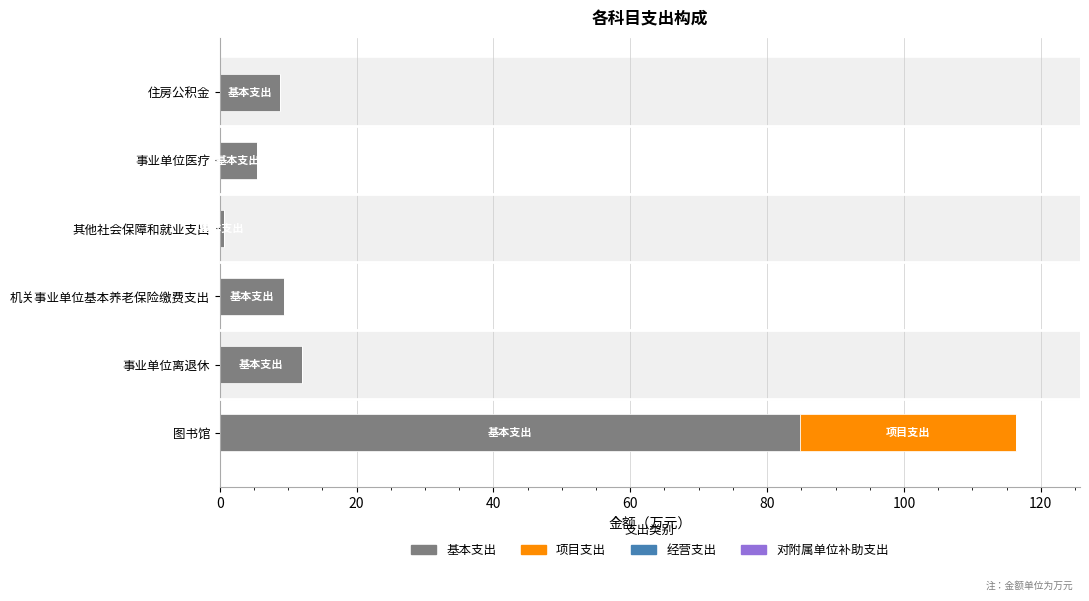

What is the total value across all series at 事业单位医疗?

5.5